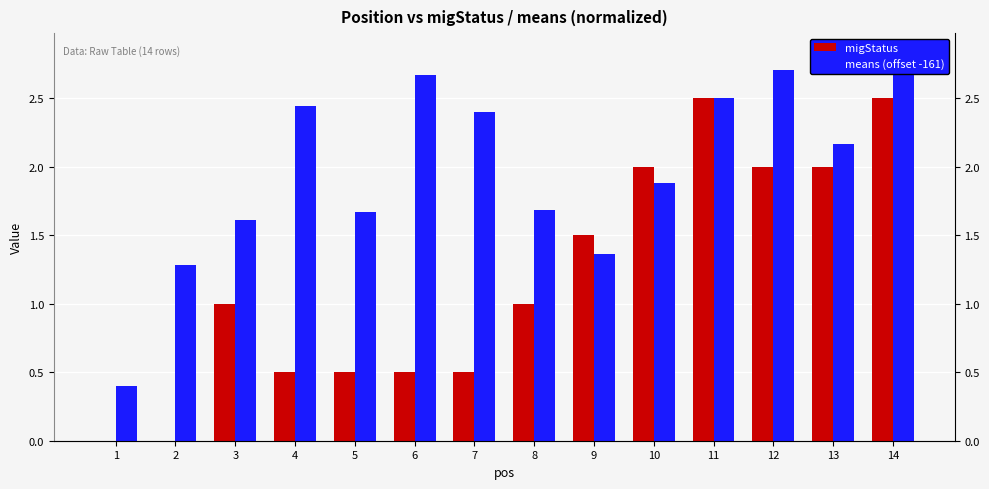

What is the average value of the migStatus series?

1.2